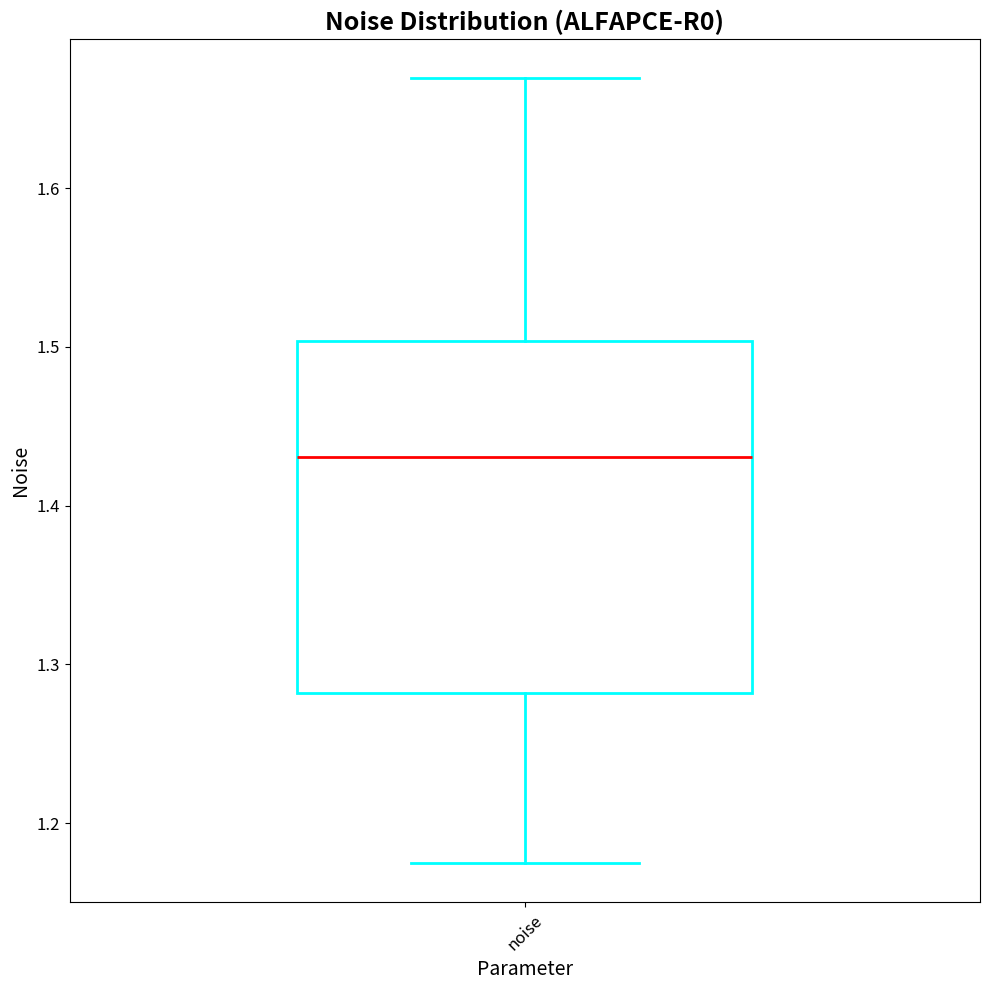

Where is the lower edge of the box for noise on the y-axis? The values are not printed on the chart, so give them approximately, as read against the axis.

1.28